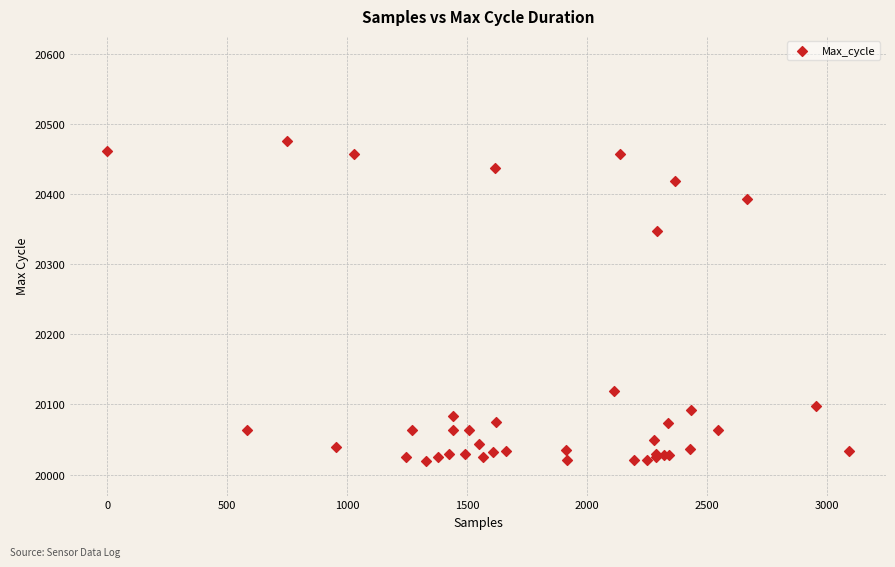

What Y value in the scatter plot is closest to 20248?

20347